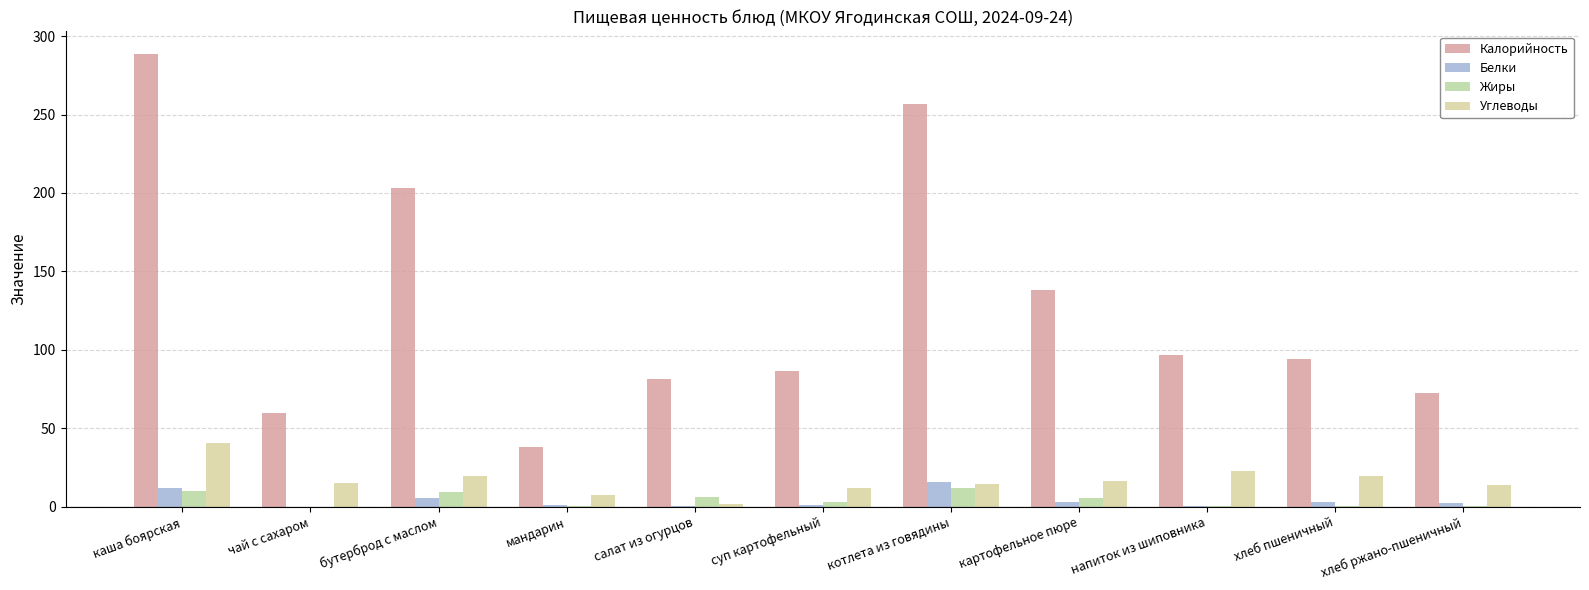

Count the number of data series in this chart.

4